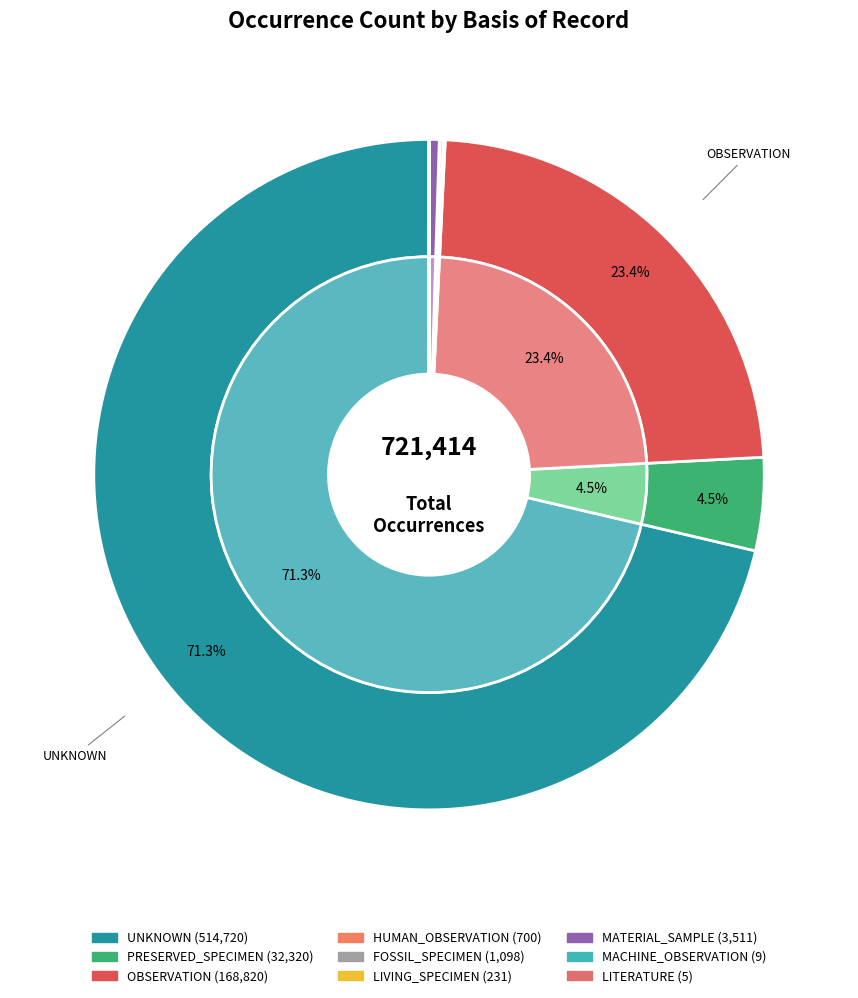

Is the sum of PRESERVED_SPECIMEN and LITERATURE greater than half?

No